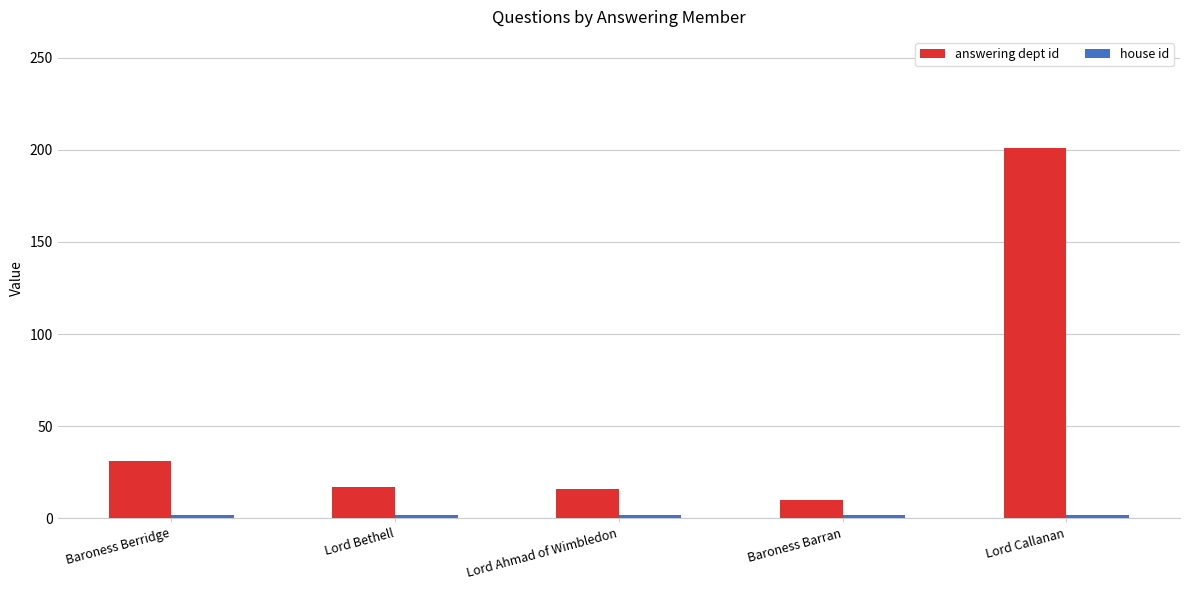

At which label does answering dept id reach its peak?

Lord Callanan